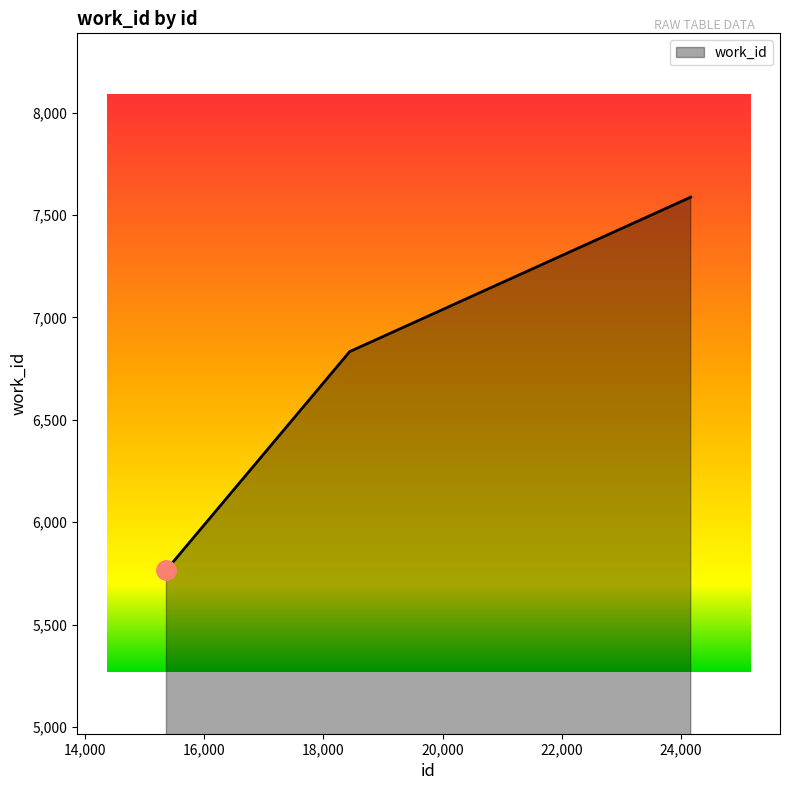

What is the difference between the second highest and minimum values?

1066